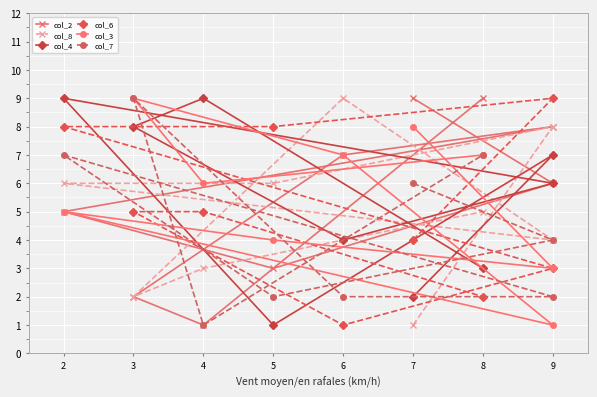

What is the maximum value for col_6?

9